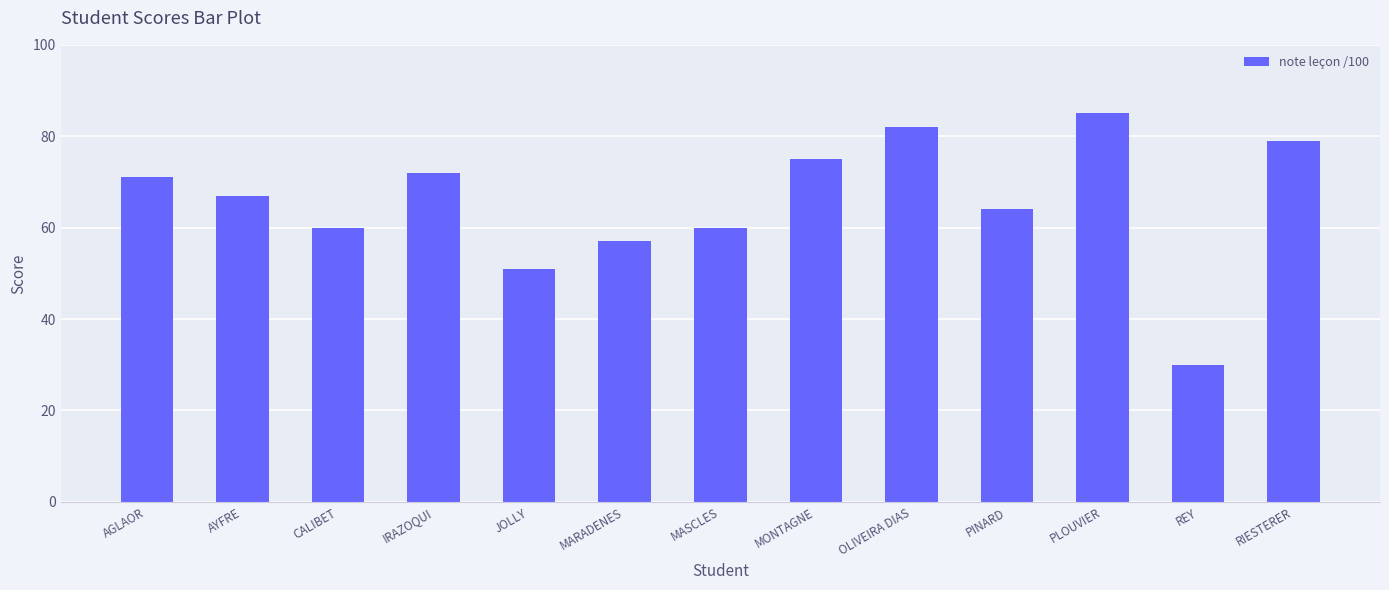

How many bars are there in total?

13